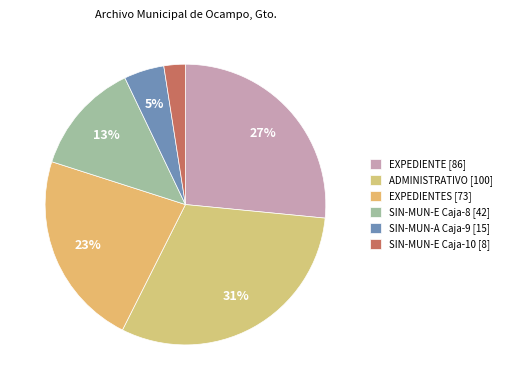

How many segments does this pie chart have?

6